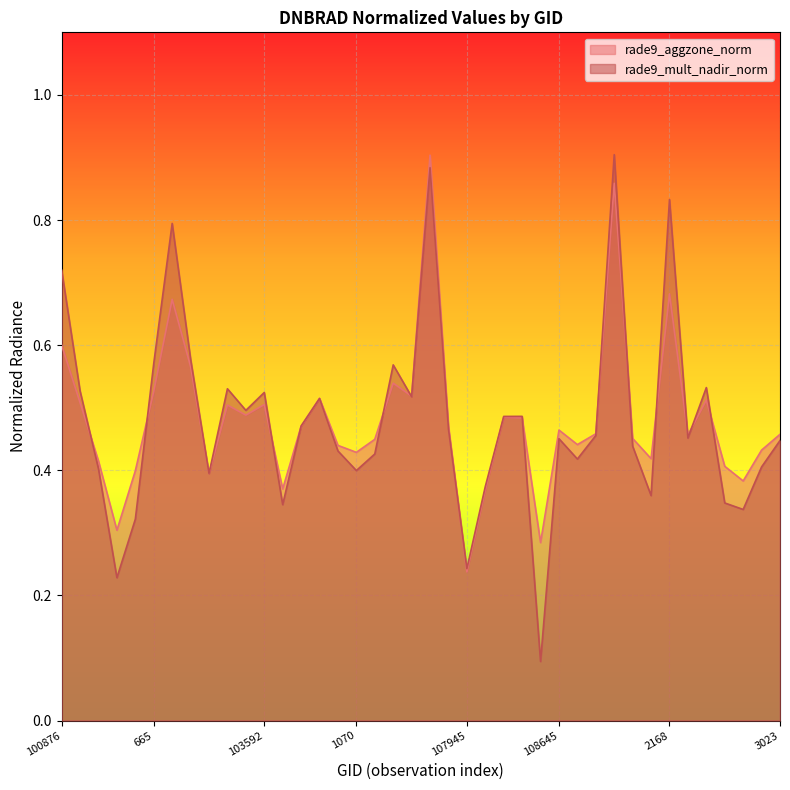

How many distinct data groups are displayed?

2